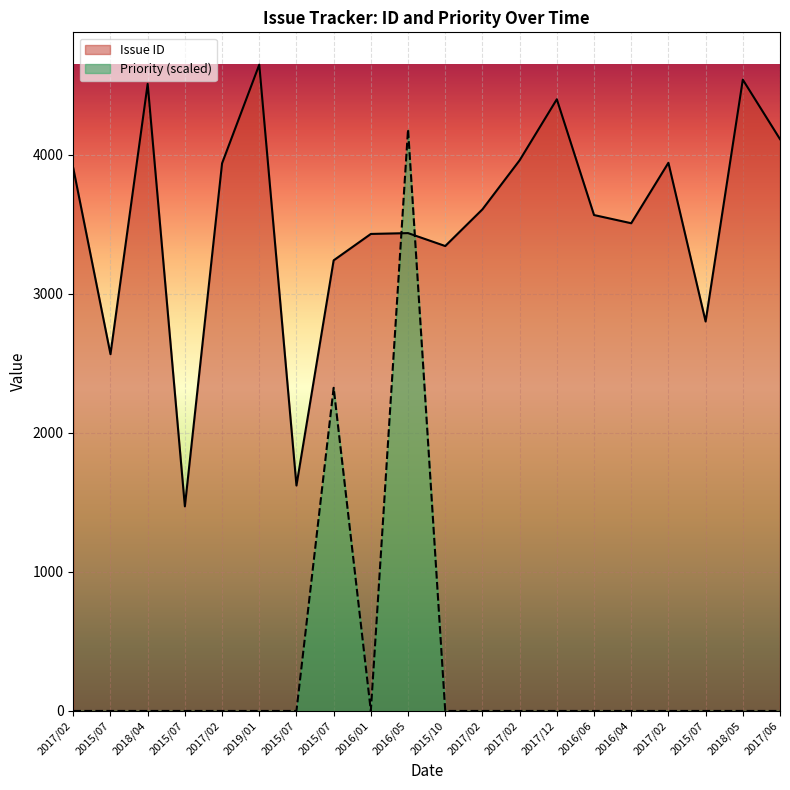

Reading right to left, what are all the values shown in this chart?

Issue ID: 4114	4542	2802	3944	3509	3568	4401	3962	3609	3345	3438	3432	3242	1622	4650	3940	1472	4512	2567	3905
Priority: 0	0	0	0	0	0	0	0	0	0	4185	0	2325	0	0	0	0	0	0	0